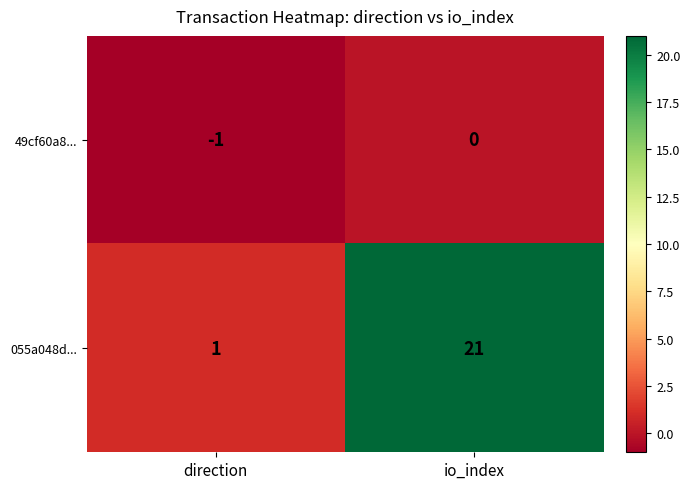

List the series in order of their overall mean, highest first.

055a048d..., 49cf60a8...